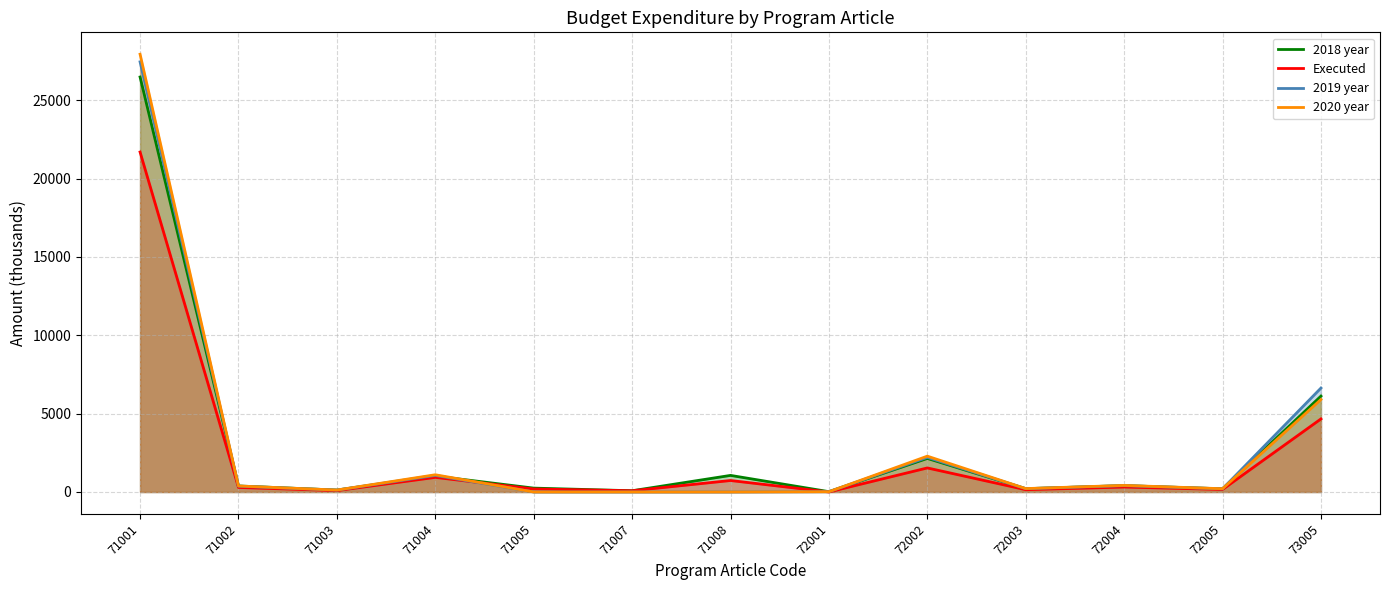

True or false: 2019 year has a value of 210.6 at 72003.

True